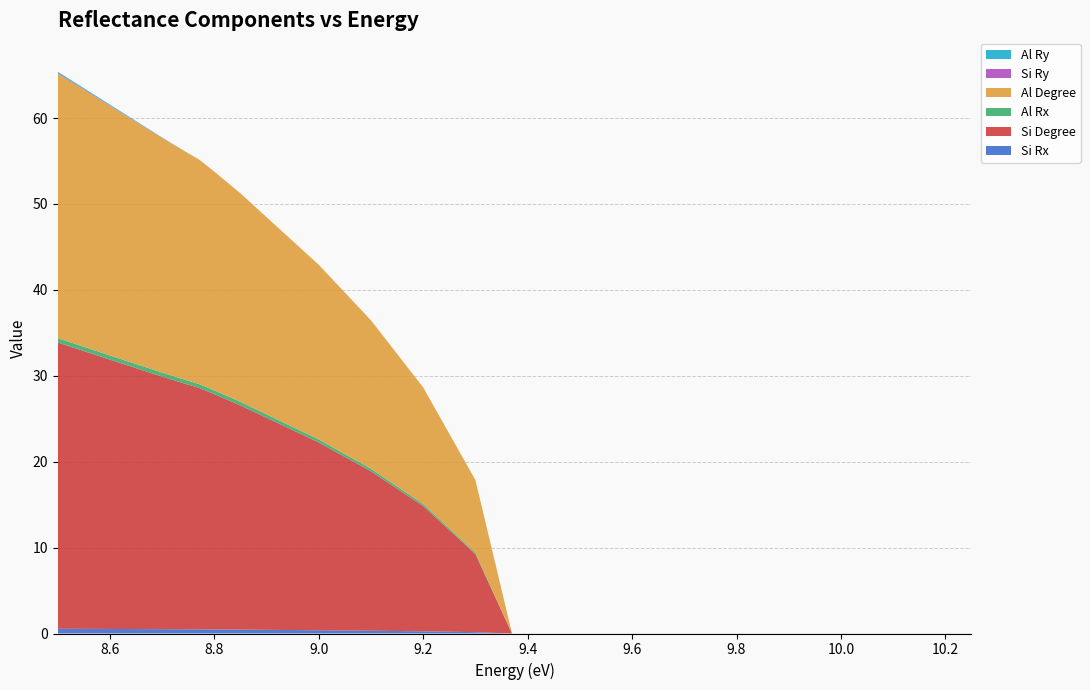

Reading left to right, extract all data points from this chart.

Si Rx: 0.5	0.5	0.5	0.5	0.5	0.5	0.5	0.5	0.4	0.3	0.3	0.2	0.0	0.0	0.0	0.0	0.0	0.0	0.0	0.0
Si Degree: 33.3	31.3	29.4	28.5	28.1	27.9	27.4	26.1	21.9	18.6	14.6	9.1	0.0	0.0	0.0	0.0	0.0	0.0	0.0	0.0
Al Rx: 0.5	0.5	0.5	0.5	0.5	0.4	0.4	0.4	0.4	0.3	0.2	0.1	0.0	0.0	0.0	0.0	0.0	0.0	0.0	0.0
Al Degree: 30.8	29.1	27.3	26.5	26.1	25.9	25.5	24.3	20.3	17.3	13.6	8.5	0.0	0.0	0.0	0.0	0.0	0.0	0.0	0.0
Si Ry: 0.1	0.1	0.0	0.0	0.0	0.0	0.0	0.0	0.0	0.0	0.0	0.0	0.0	0.0	0.0	0.0	0.0	0.0	0.0	0.0
Al Ry: 0.1	0.1	0.0	0.0	0.0	0.0	0.0	0.0	0.0	0.0	0.0	0.0	0.0	0.0	0.0	0.0	0.0	0.0	0.0	0.0